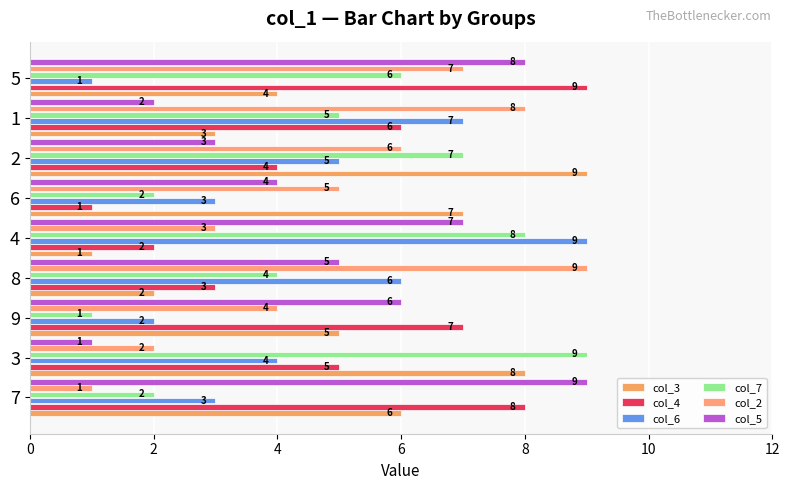

How many data points in col_5 are less than 5?

4